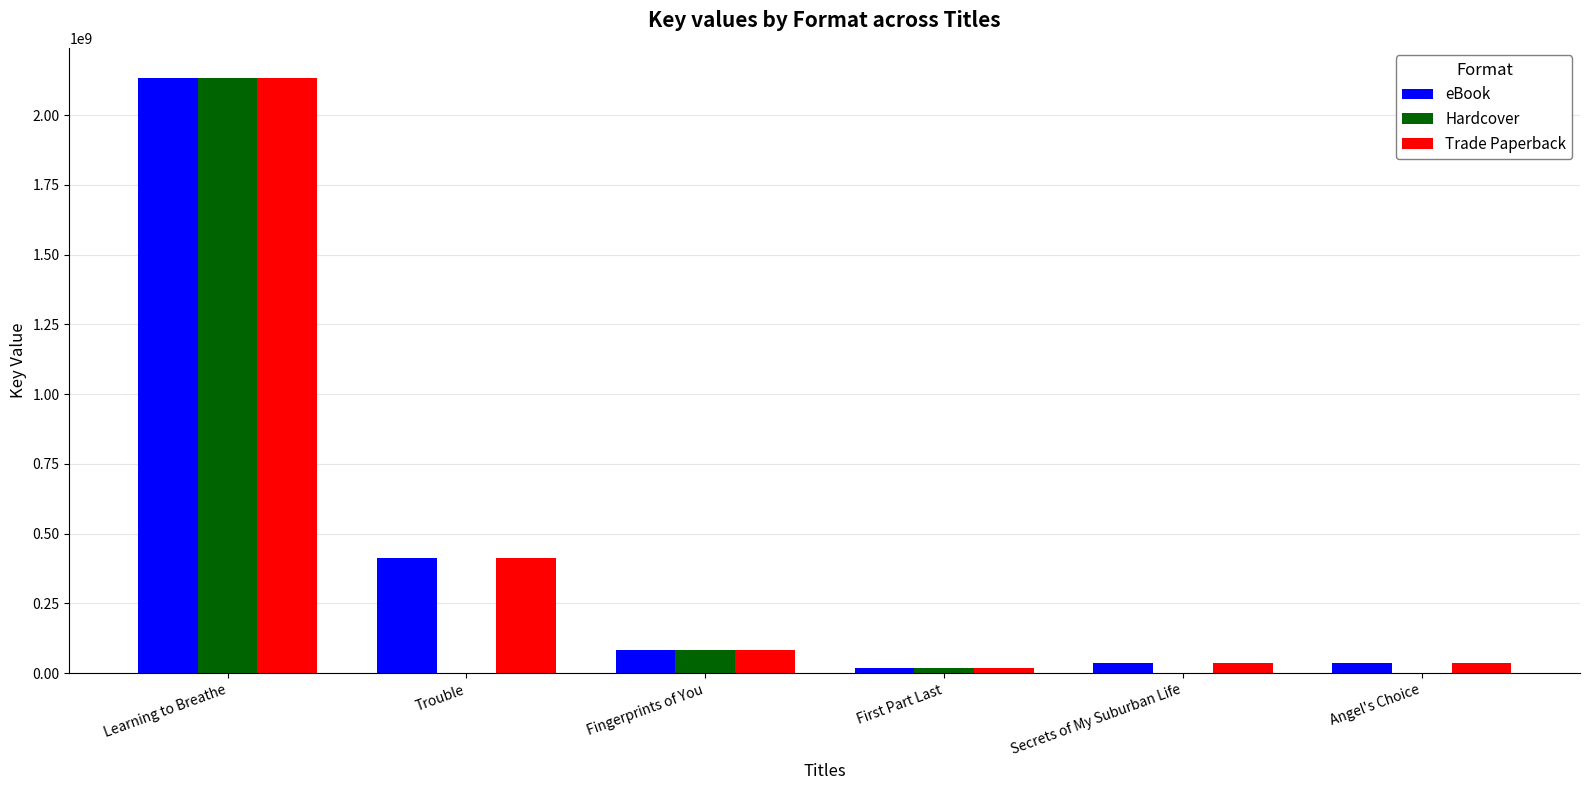

What is the difference between the eBook values at Fingerprints of You and Learning to Breathe?

2052736449